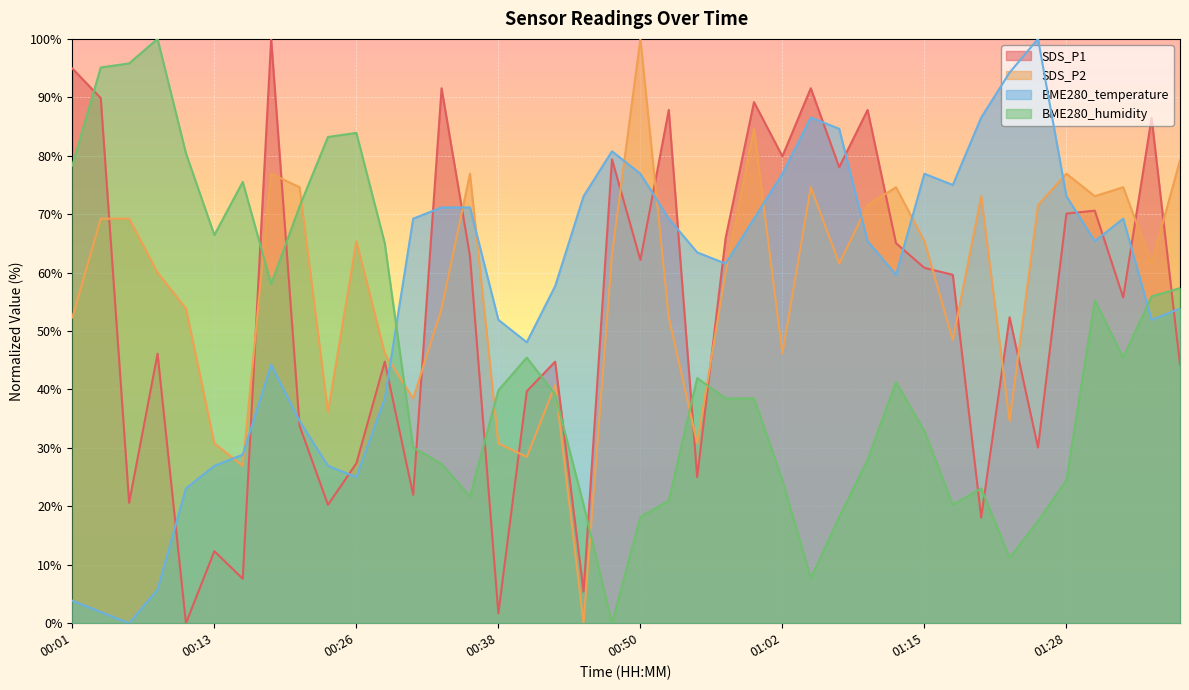

Rank the series at 01:33 from lowest to highest value.

BME280_humidity, SDS_P1, BME280_temperature, SDS_P2